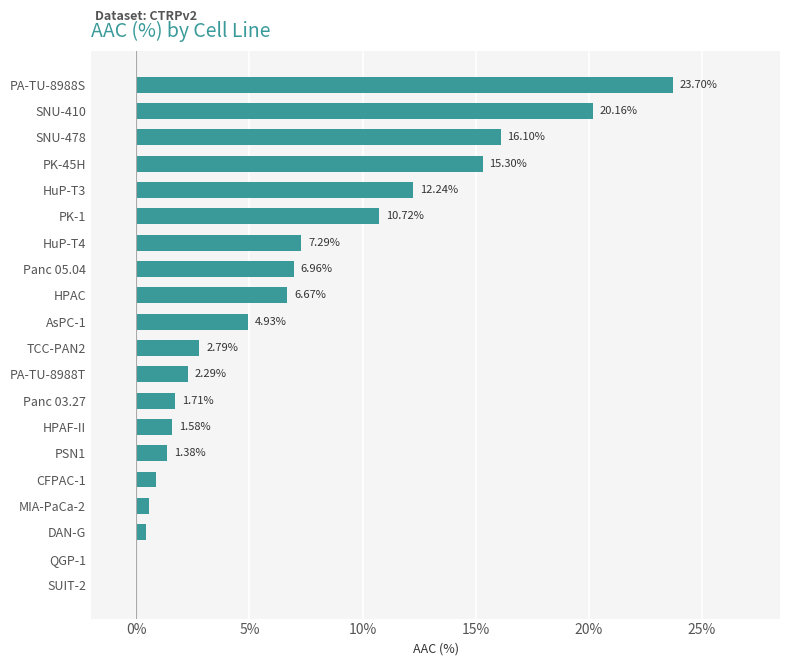

How many data points are above 4?

10